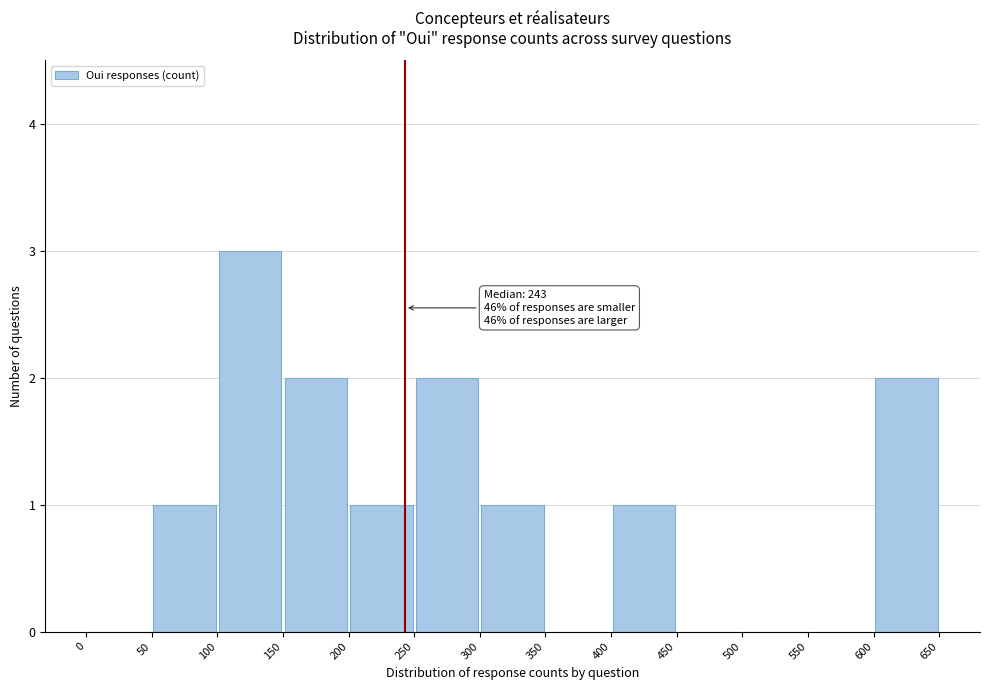

Over which range of the x-axis is the bar tallest?

100 to 150